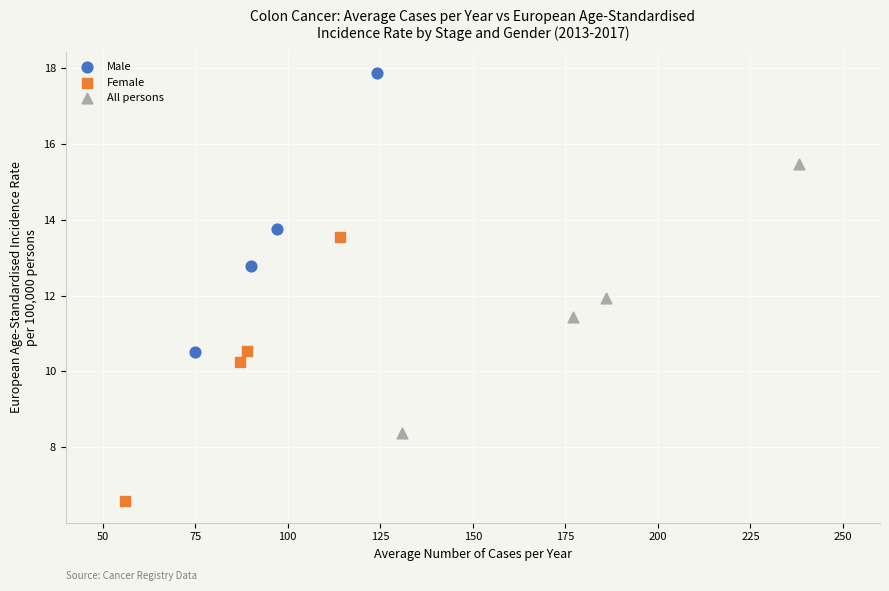

Which series has the largest Y range (max minus min)?

Male